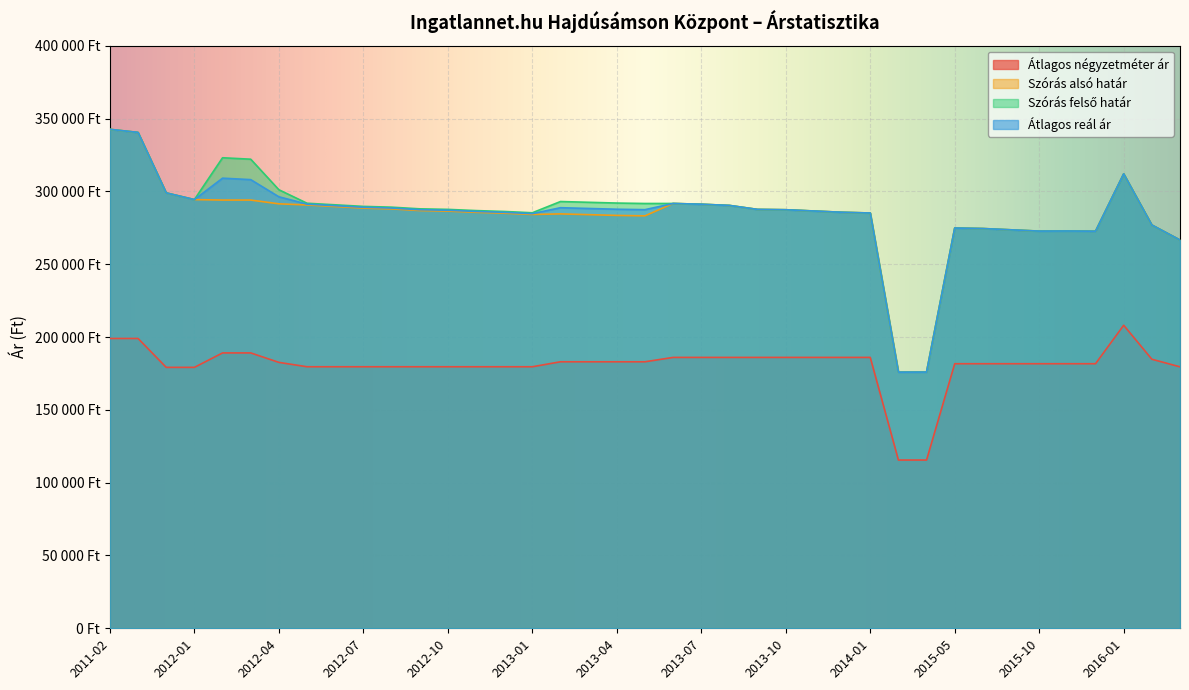

At which label is Szórás felső határ closest to 259243?

2016-09